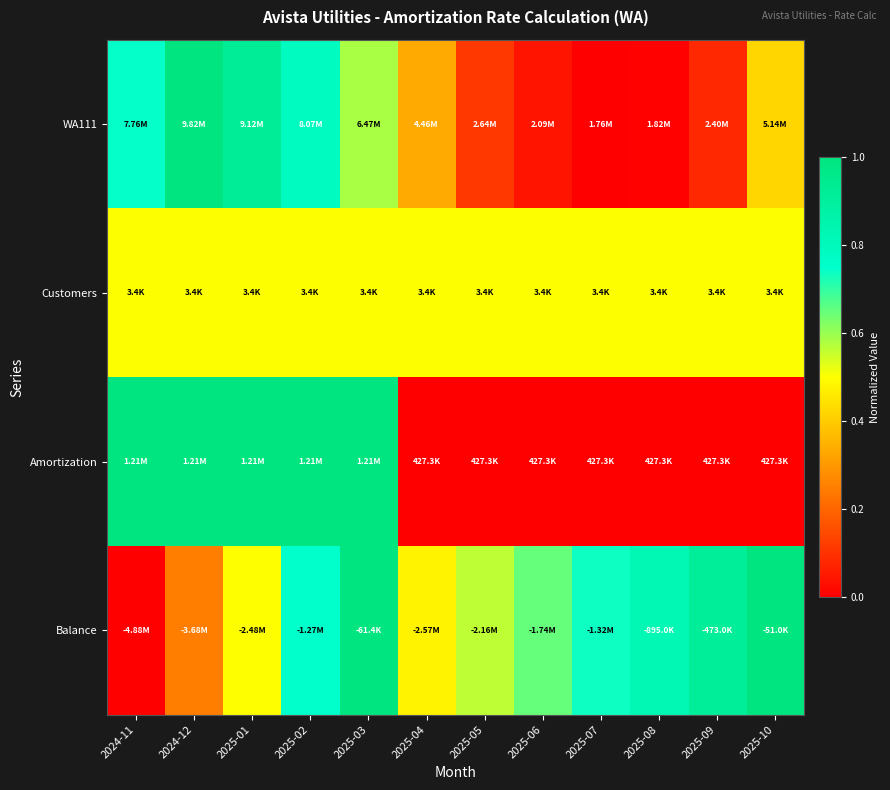

Which has a higher value, 2025-06 or 2025-09?

2025-09